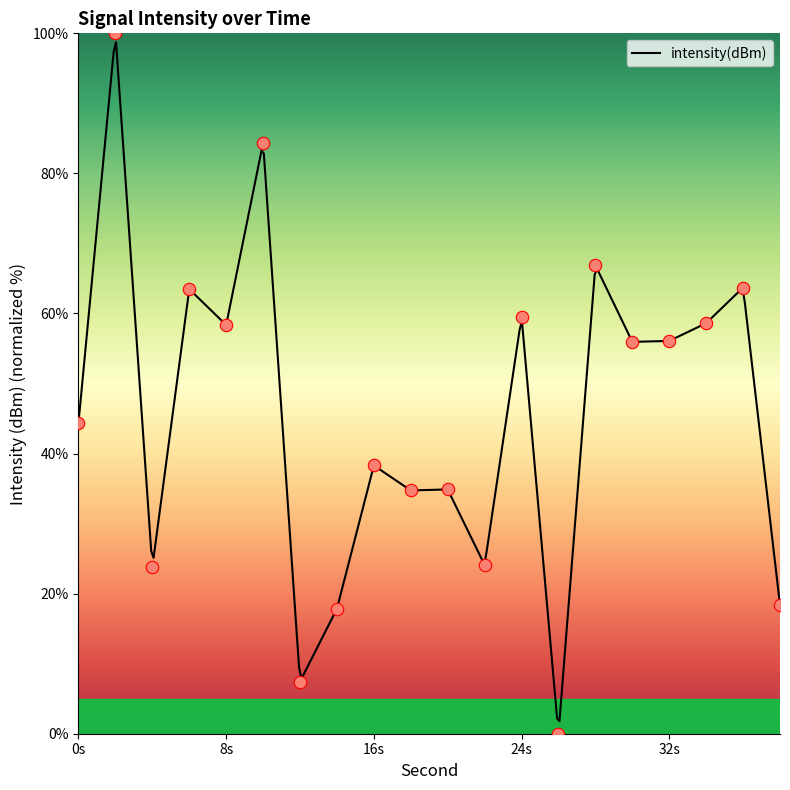

Between 10 and 4, which is larger?

10